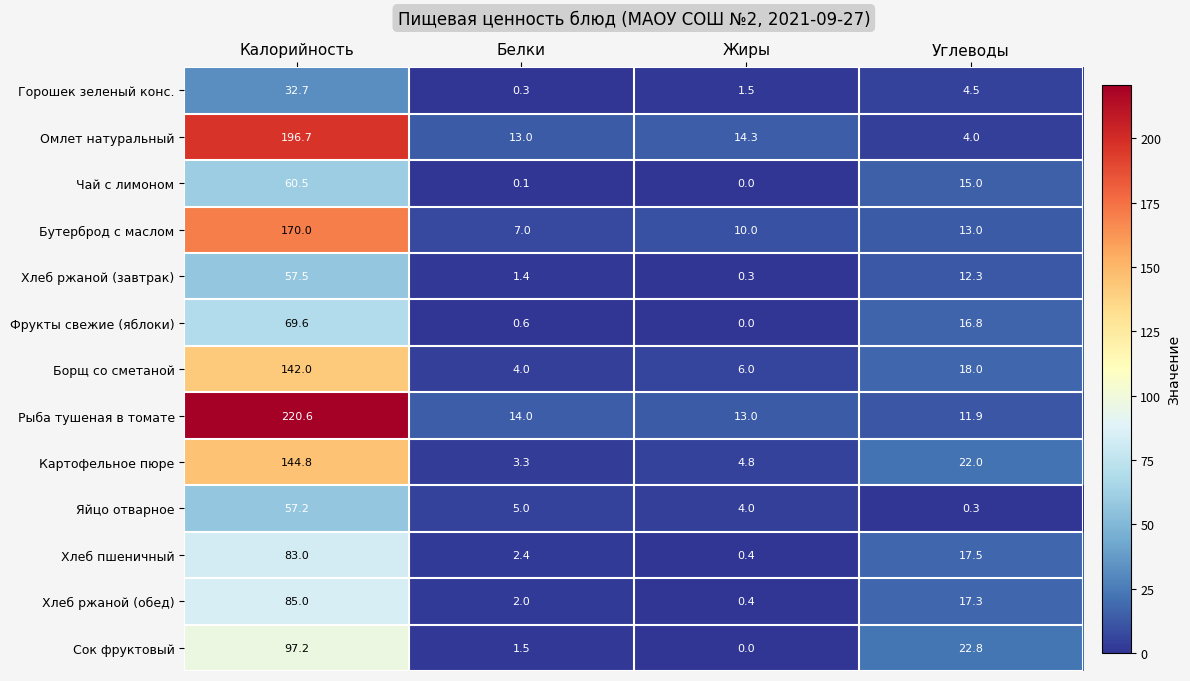

The Омлет натуральный series shows 24.4 at Жиры. True or false?

False